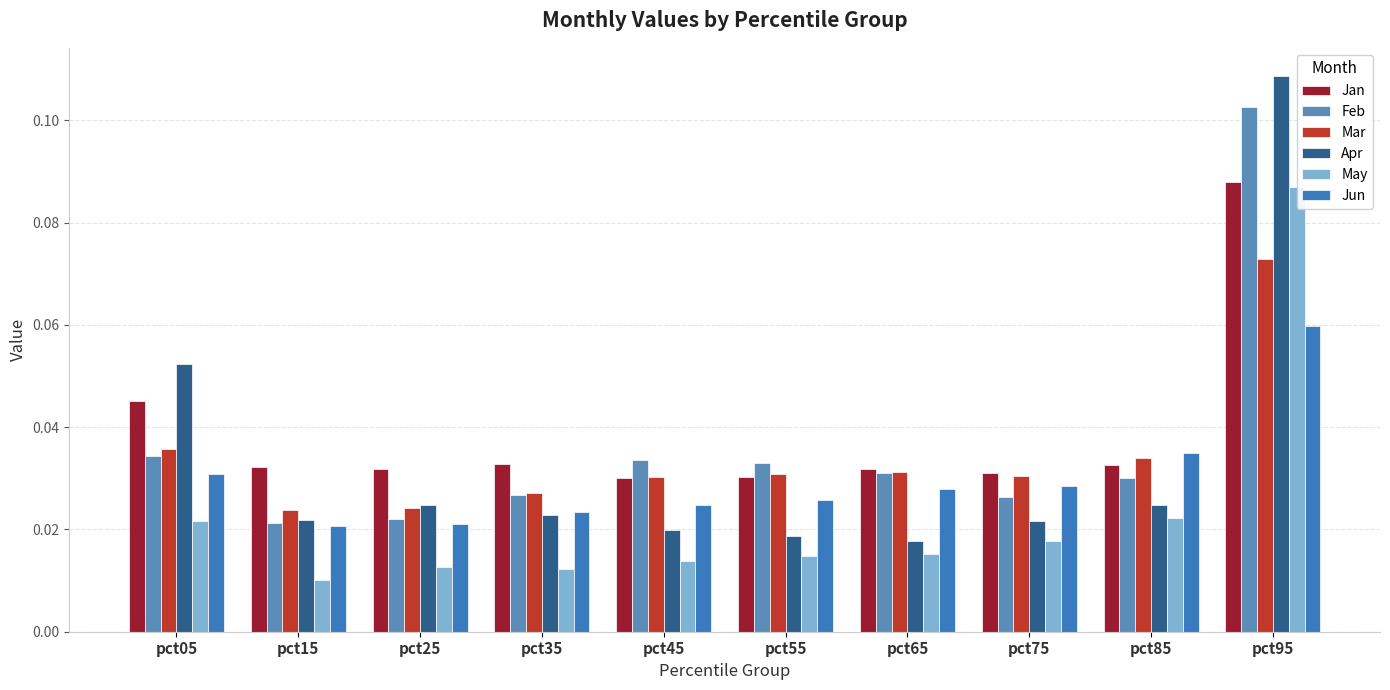

How many groups of bars are there?

10